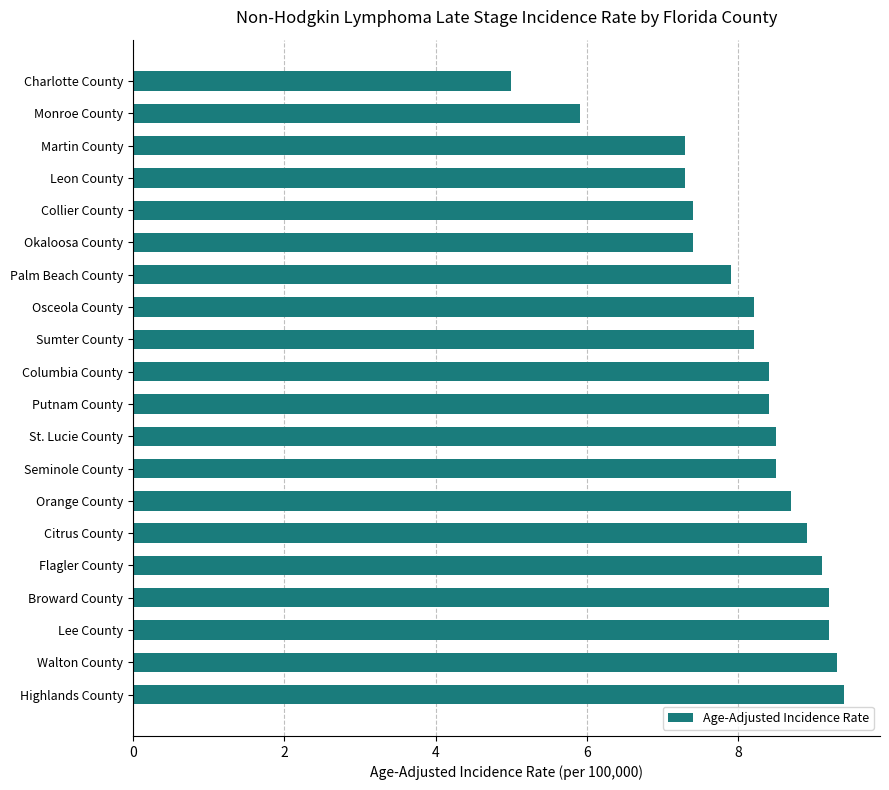

What is the difference between the maximum and minimum values?

4.4